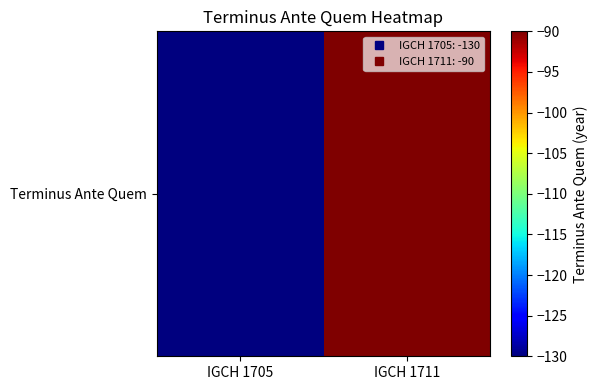

Is it true that the value at IGCH 1711 is -146?

False